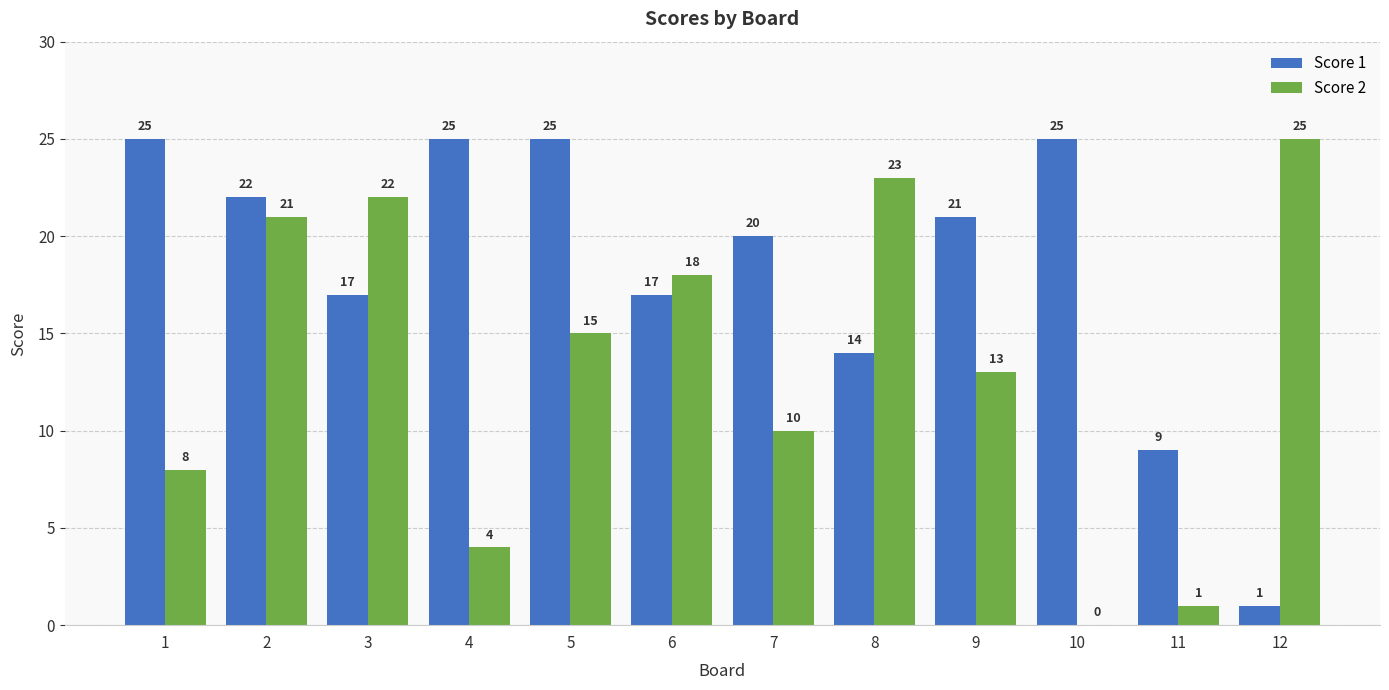

Where is Score 2 nearest to the value 12?

9